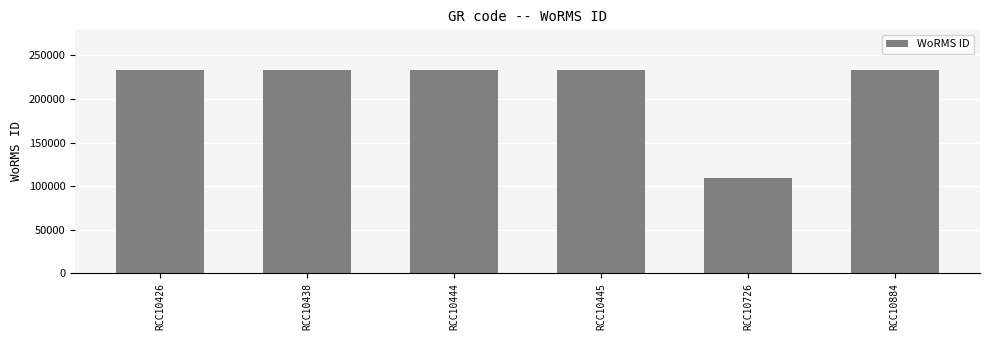

Which has a higher value, RCC10726 or RCC10445?

RCC10445